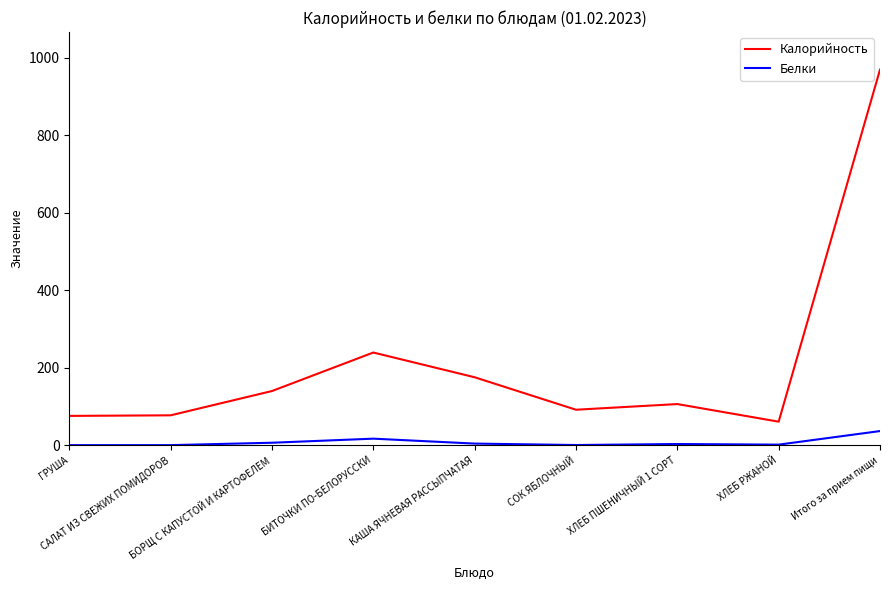

True or false: Белки and Калорийность intersect in this chart.

False